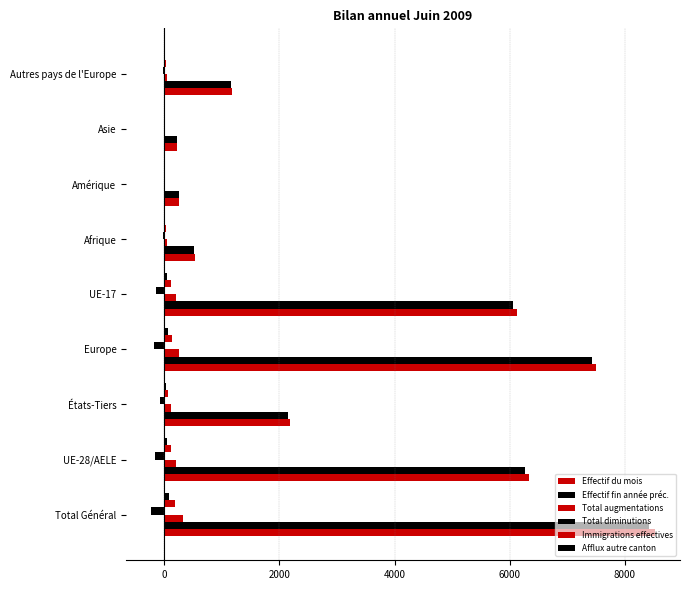

At how many categories does at least one series exceed 7412?

2